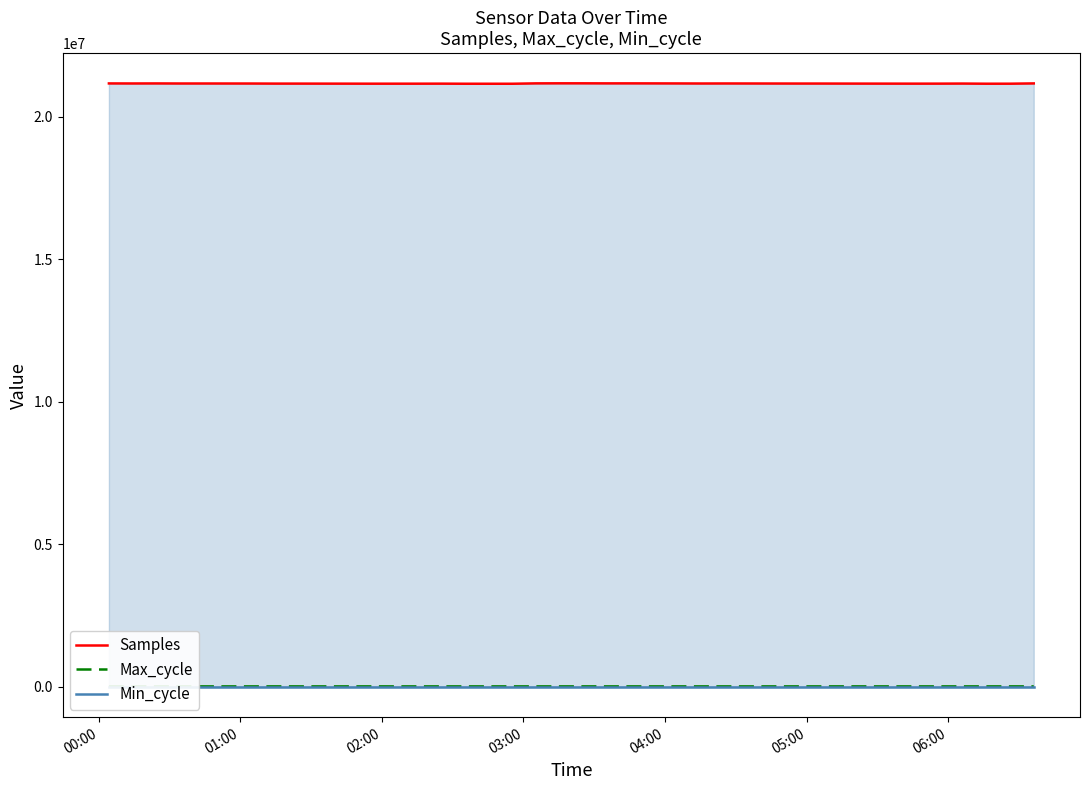

How many lines are shown in the chart?

3